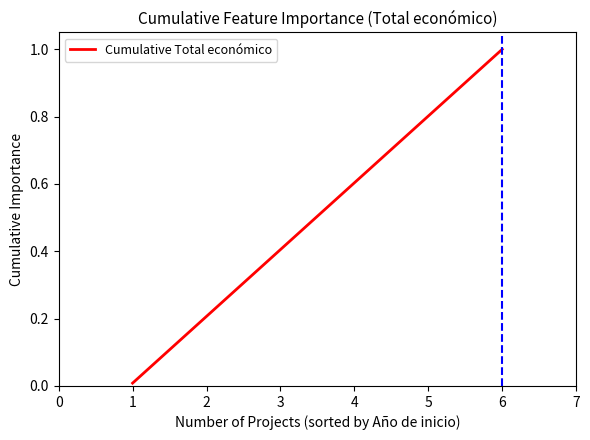

True or false: the data has more than 0 interior local peaks.

False